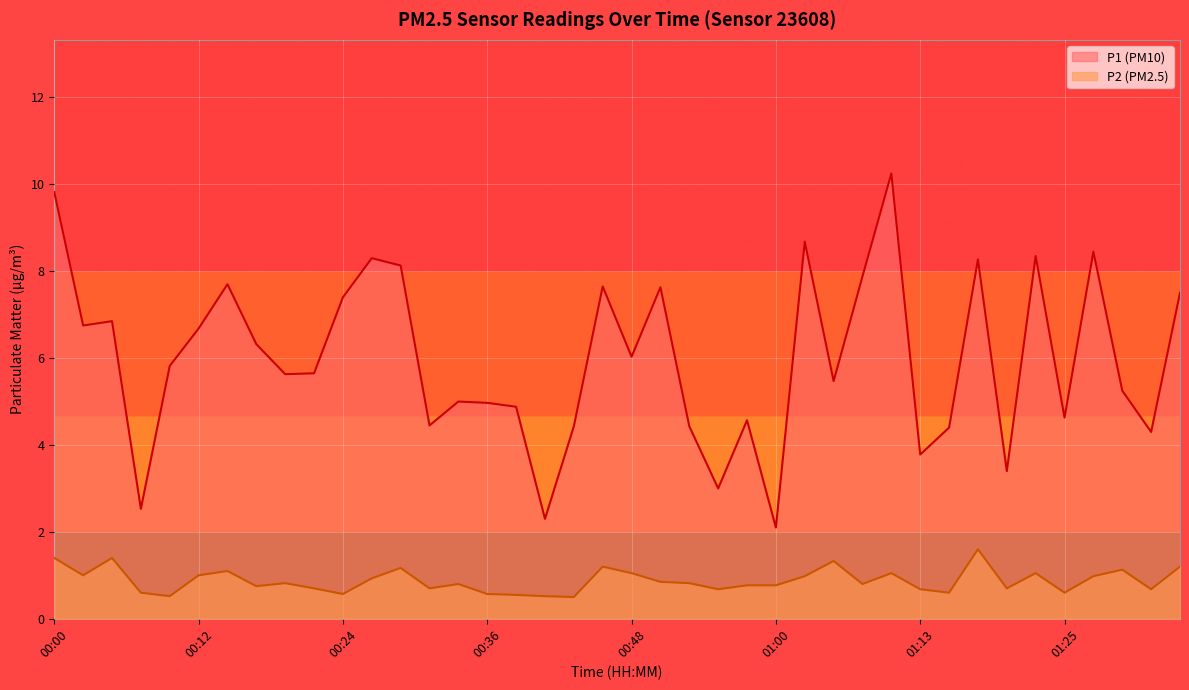

What is the value of the P2 point at the 31st from the left?

0.7